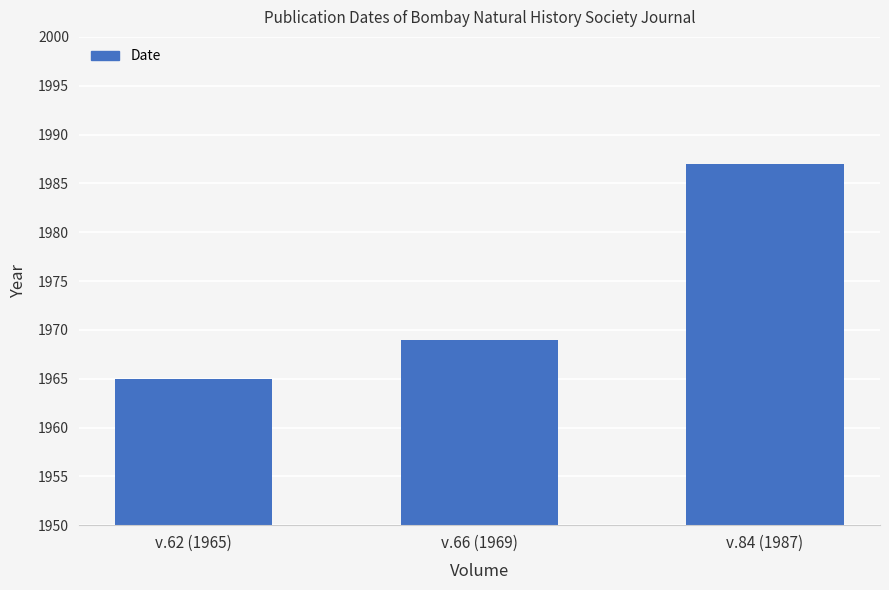

What is the sum of the values at v.66 (1969) and v.62 (1965)?

3934